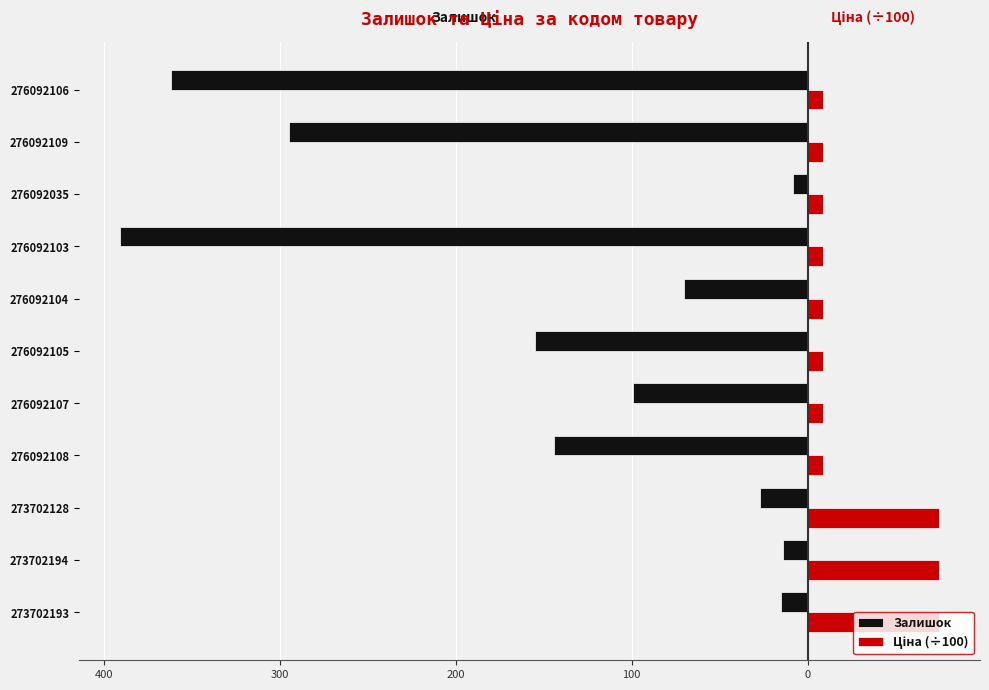

Which series has the widest spread of values?

Залишок